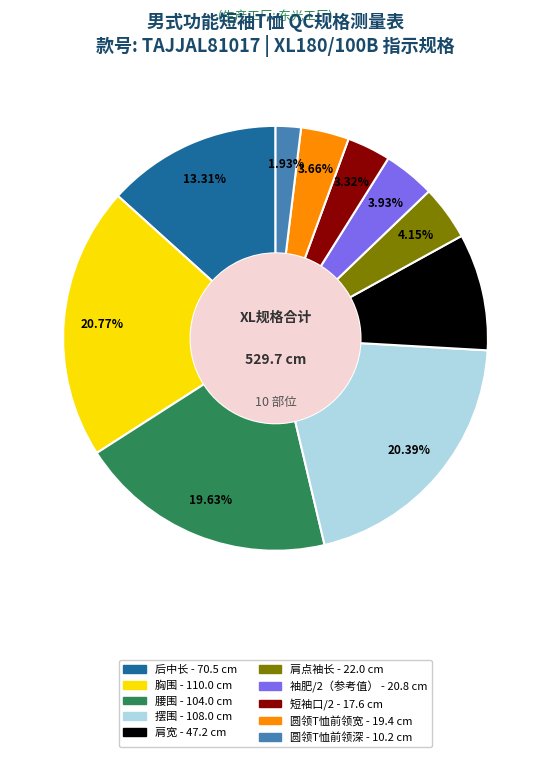

To the nearest percent, what is the average slice percentage?

10%